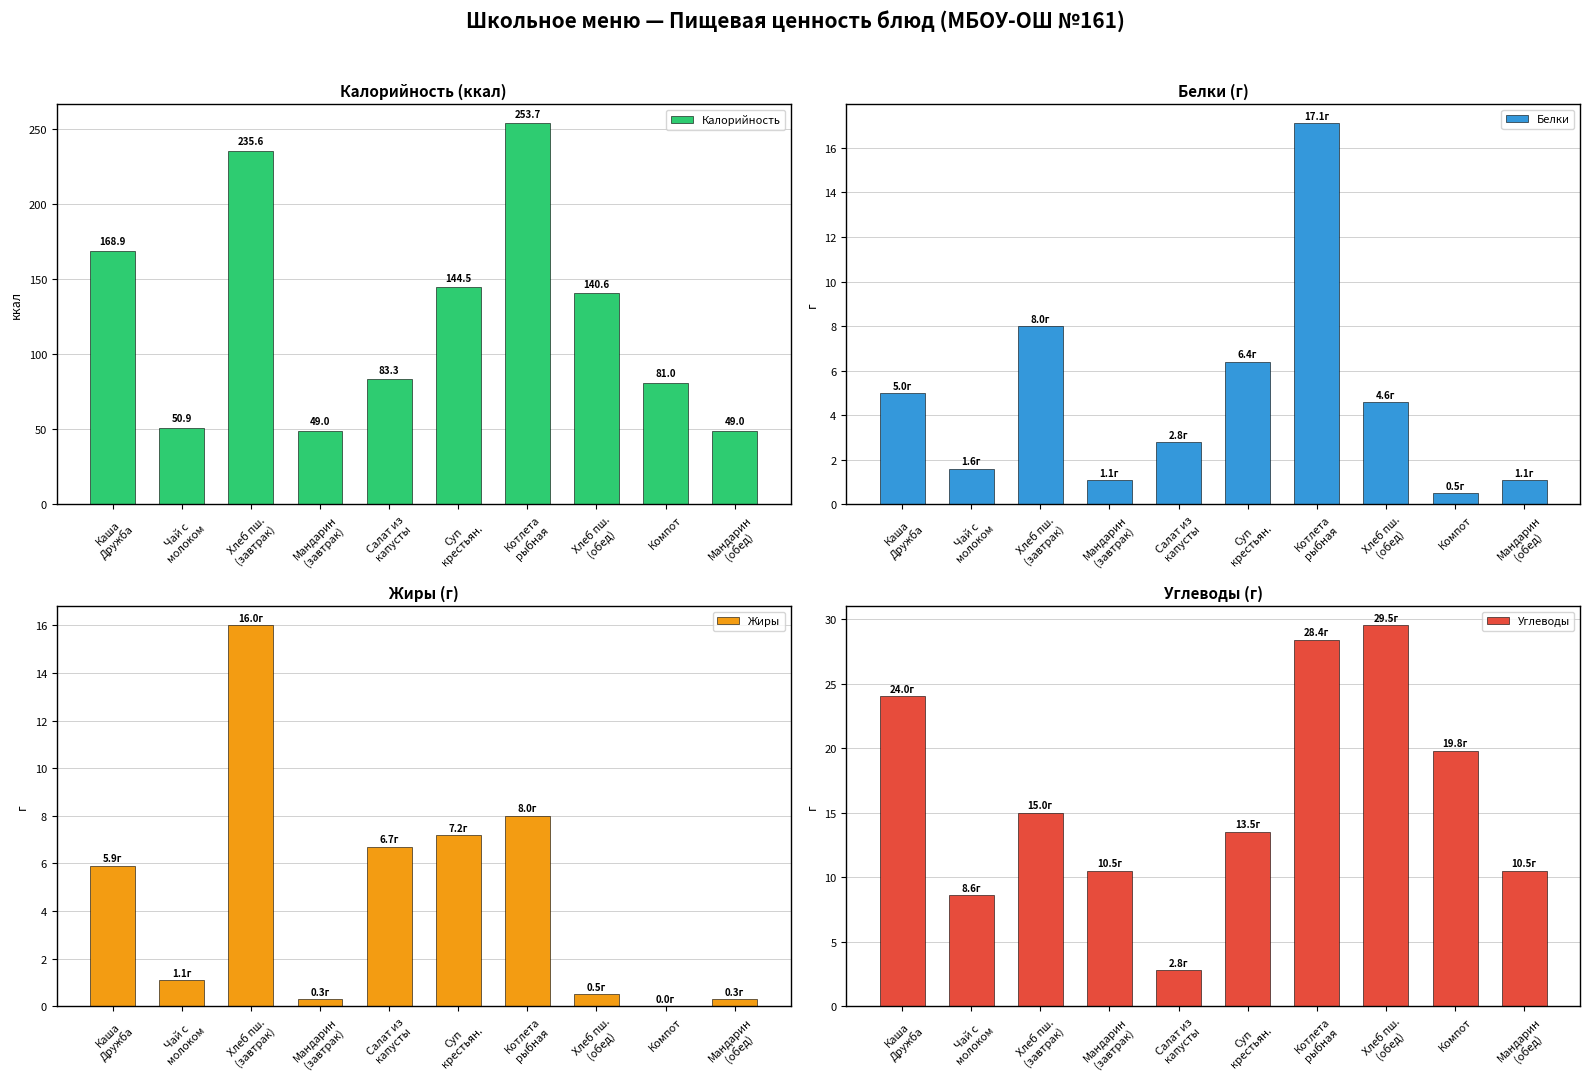

Reading left to right, list all the values displayed in this chart.

Калорийность: Каша
Дружба=168.9	Чай с
молоком=50.9	Хлеб пш.
(завтрак)=235.6	Мандарин
(завтрак)=49.0	Салат из
капусты=83.3	Суп
крестьян.=144.5	Котлета
рыбная=253.7	Хлеб пш.
(обед)=140.6	Компот=81.0	Мандарин
(обед)=49.0
Белки: Каша
Дружба=5.0	Чай с
молоком=1.6	Хлеб пш.
(завтрак)=8.0	Мандарин
(завтрак)=1.1	Салат из
капусты=2.8	Суп
крестьян.=6.4	Котлета
рыбная=17.1	Хлеб пш.
(обед)=4.6	Компот=0.5	Мандарин
(обед)=1.1
Жиры: Каша
Дружба=5.9	Чай с
молоком=1.1	Хлеб пш.
(завтрак)=16.0	Мандарин
(завтрак)=0.3	Салат из
капусты=6.7	Суп
крестьян.=7.2	Котлета
рыбная=8.0	Хлеб пш.
(обед)=0.5	Компот=0.0	Мандарин
(обед)=0.3
Углеводы: Каша
Дружба=24.0	Чай с
молоком=8.6	Хлеб пш.
(завтрак)=15.0	Мандарин
(завтрак)=10.5	Салат из
капусты=2.8	Суп
крестьян.=13.5	Котлета
рыбная=28.4	Хлеб пш.
(обед)=29.5	Компот=19.8	Мандарин
(обед)=10.5